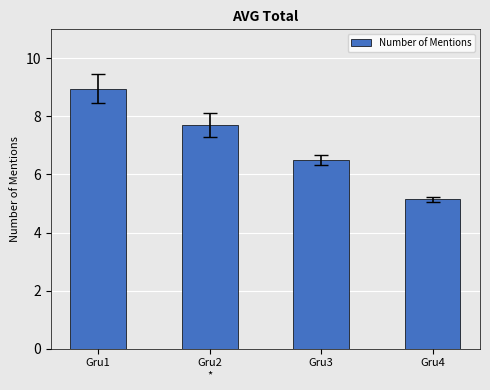

What is the change in value from Gru2
* to Gru3?

-1.2